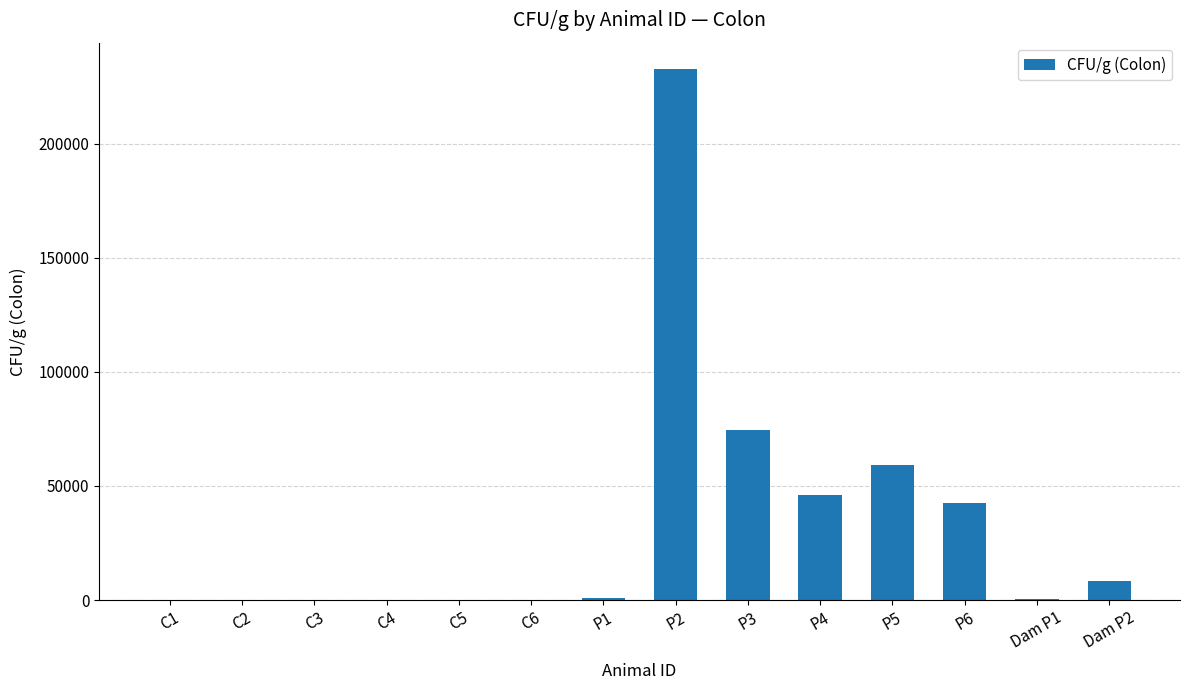

At which label is the value closest to 116272?

P3